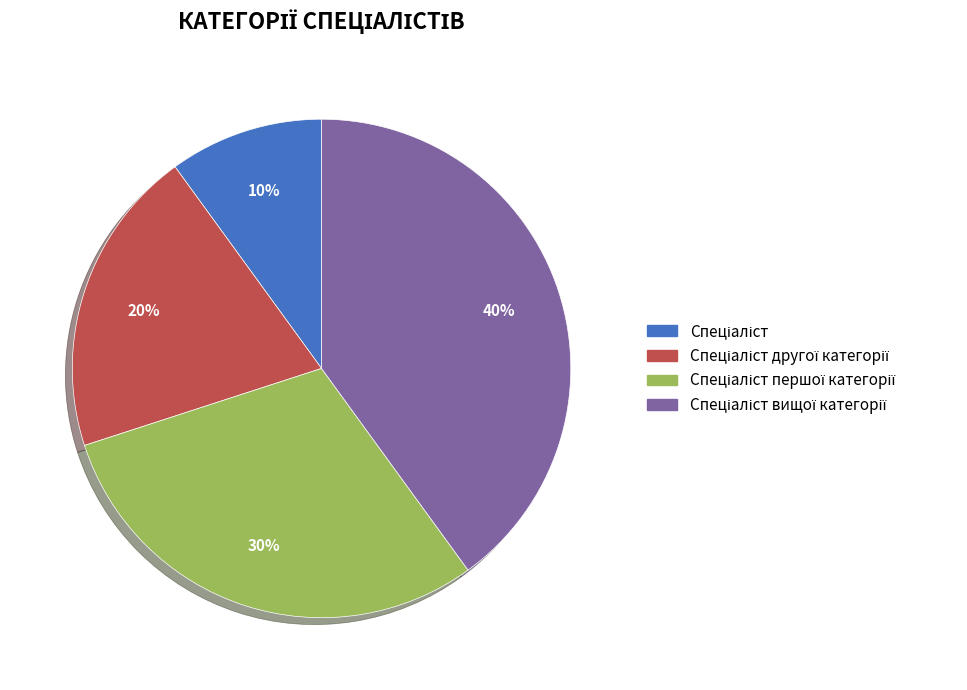

To the nearest percent, what is the average slice percentage?

25%